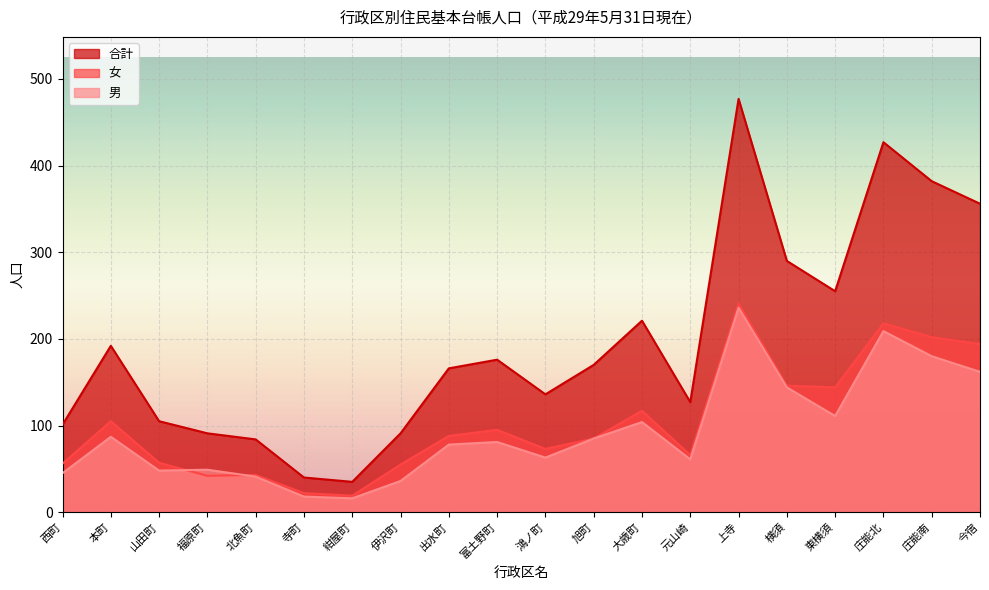

What is the sum of the 男 values at 今宿 and 本町?

249